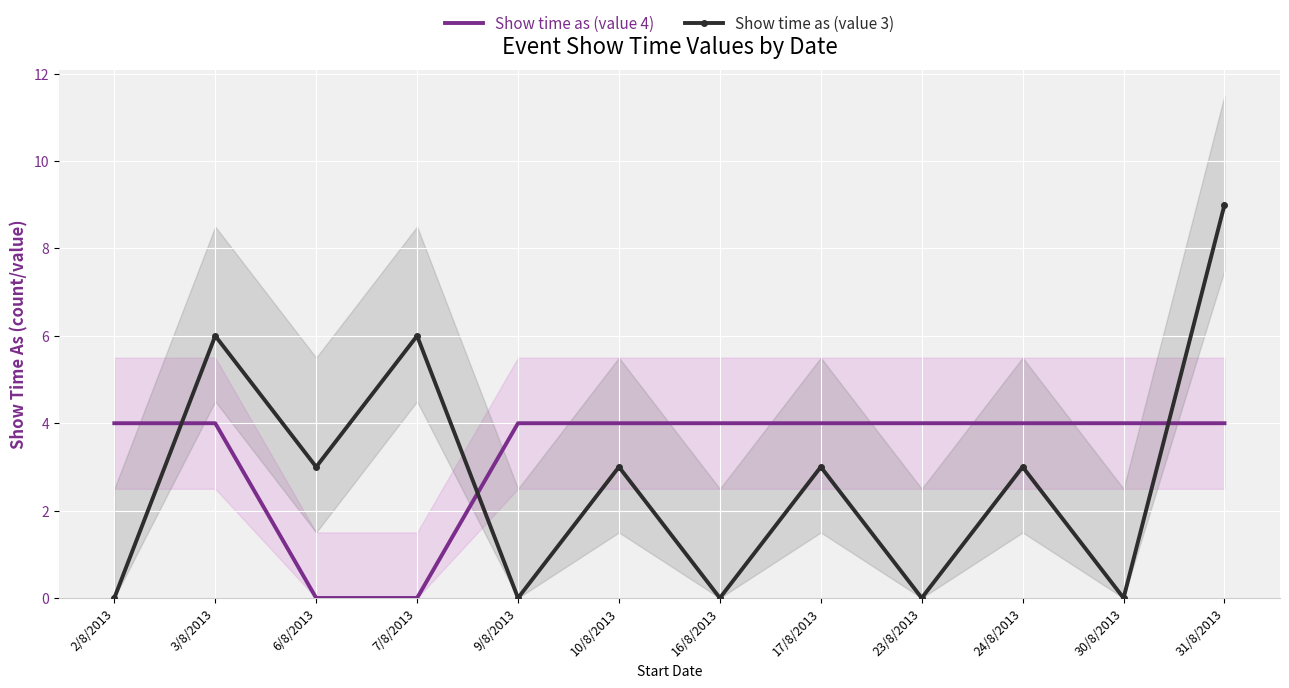

At how many categories does at least one series exceed 5?

3